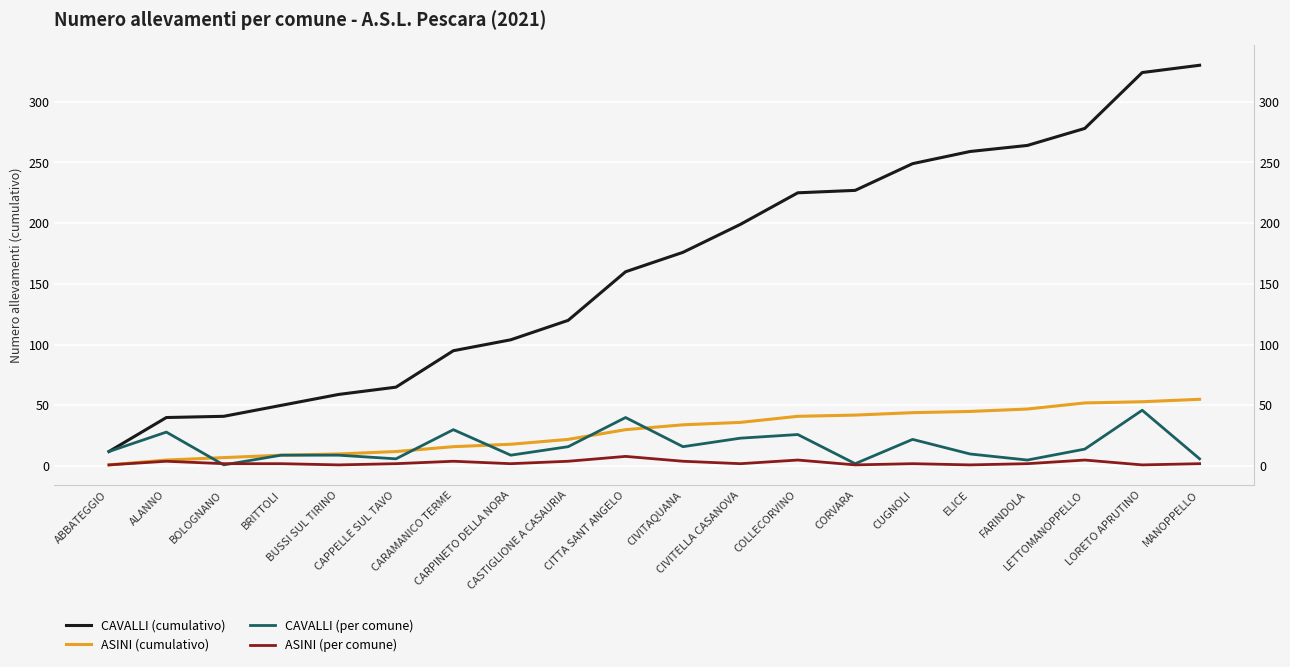

What is the average value of the ASINI (cumulativo) series?

29